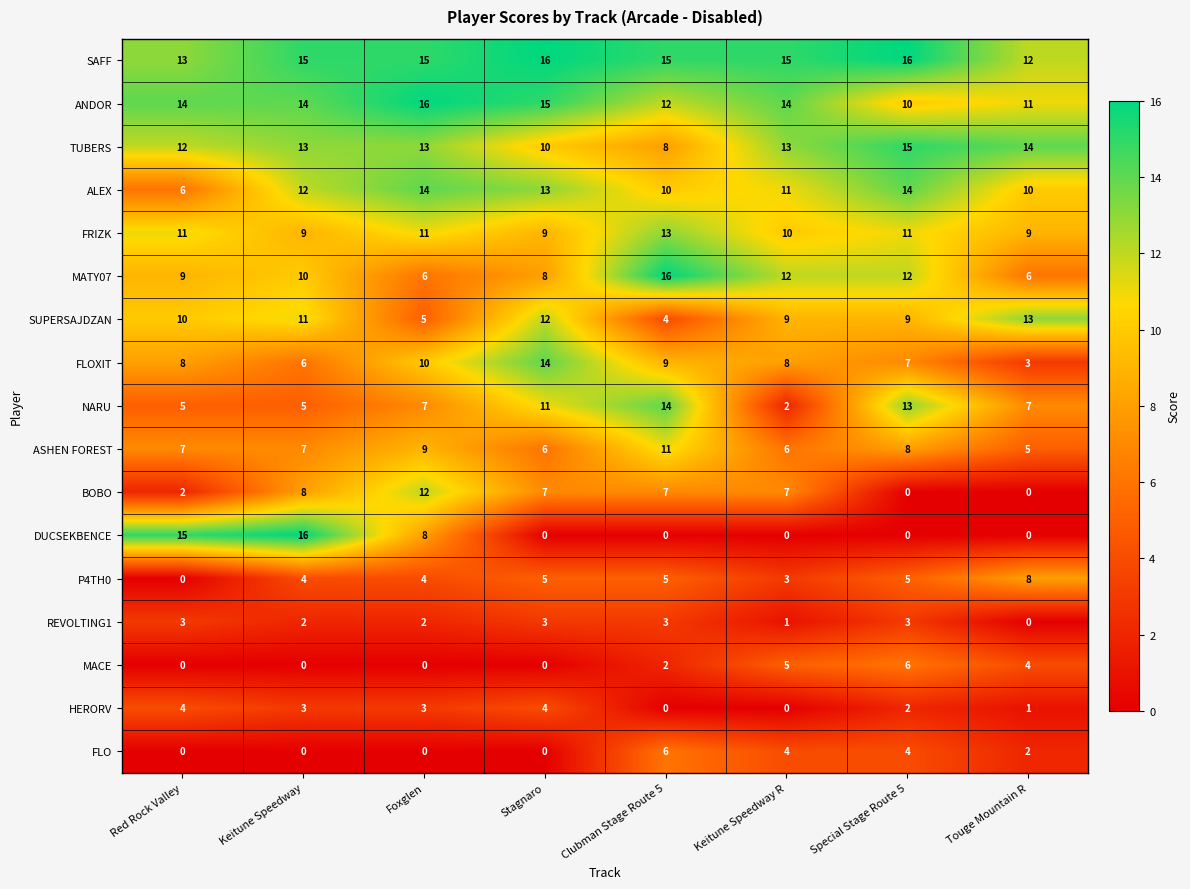

What is the spread (max minus min) of values at Foxglen?

16